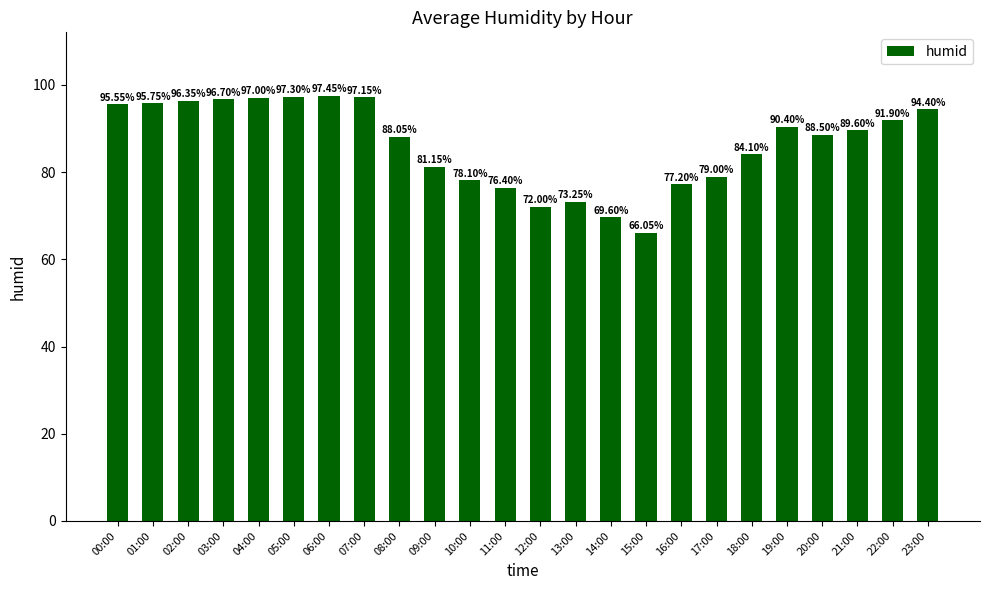

What is the label of the 21st bar from the right?

03:00